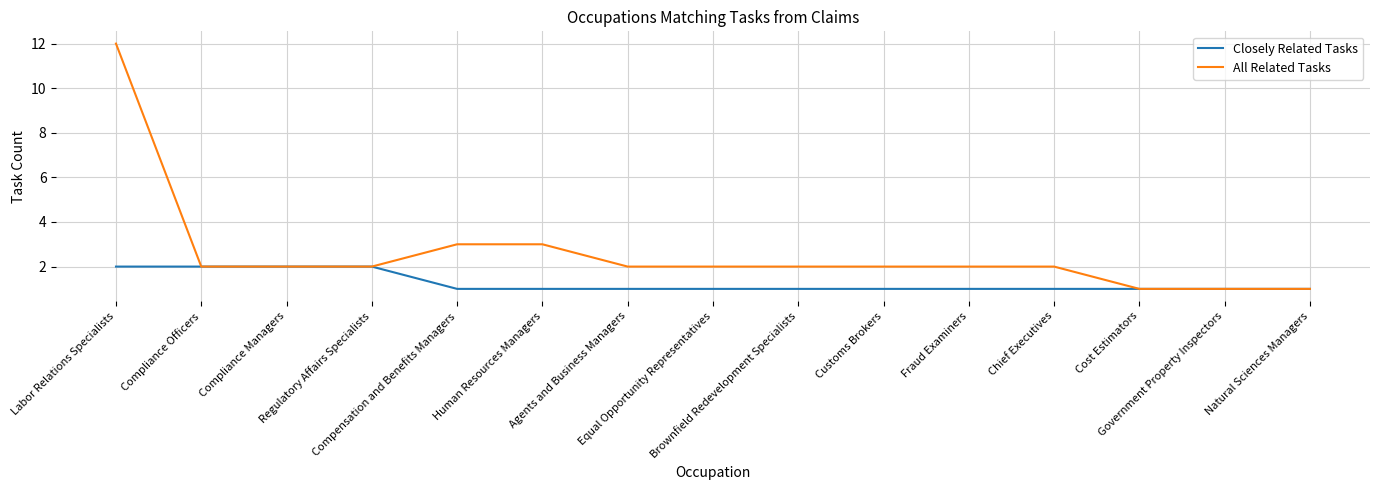

How many Closely Related Tasks values are between 1 and 2?

15